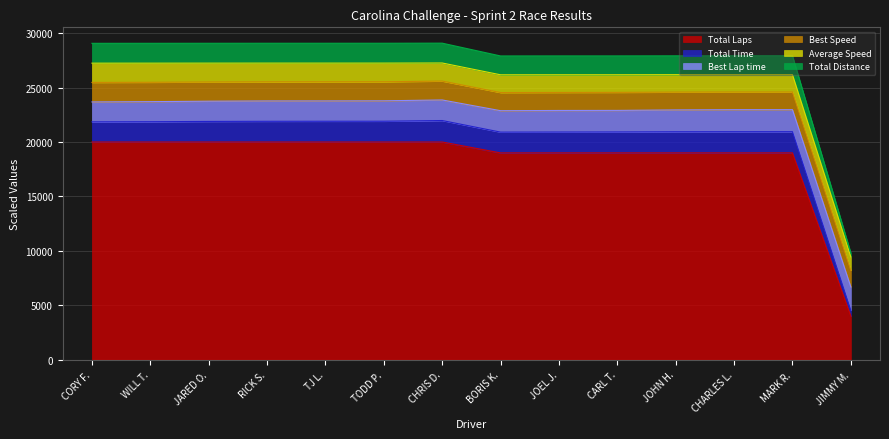

The Total Laps series shows 30819.1 at CORY F.. True or false?

False